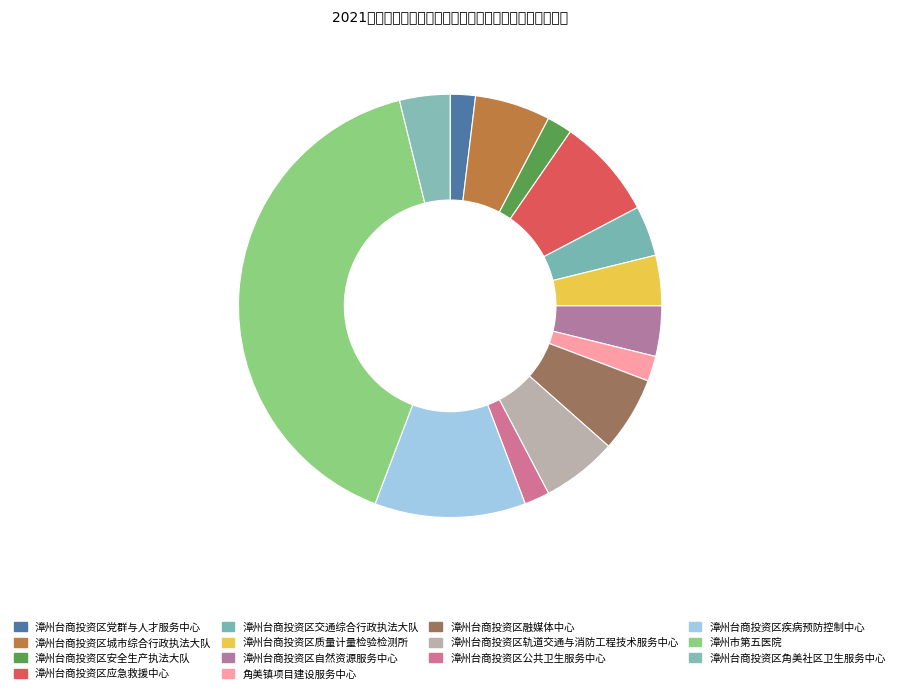

How many slices are in this pie chart?

14